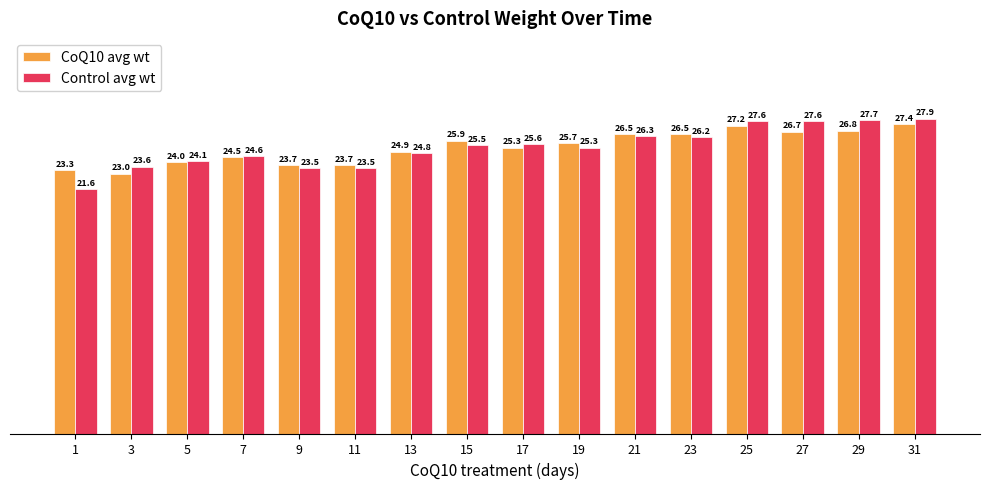

The Control avg wt series shows 26.3 at 21. True or false?

True